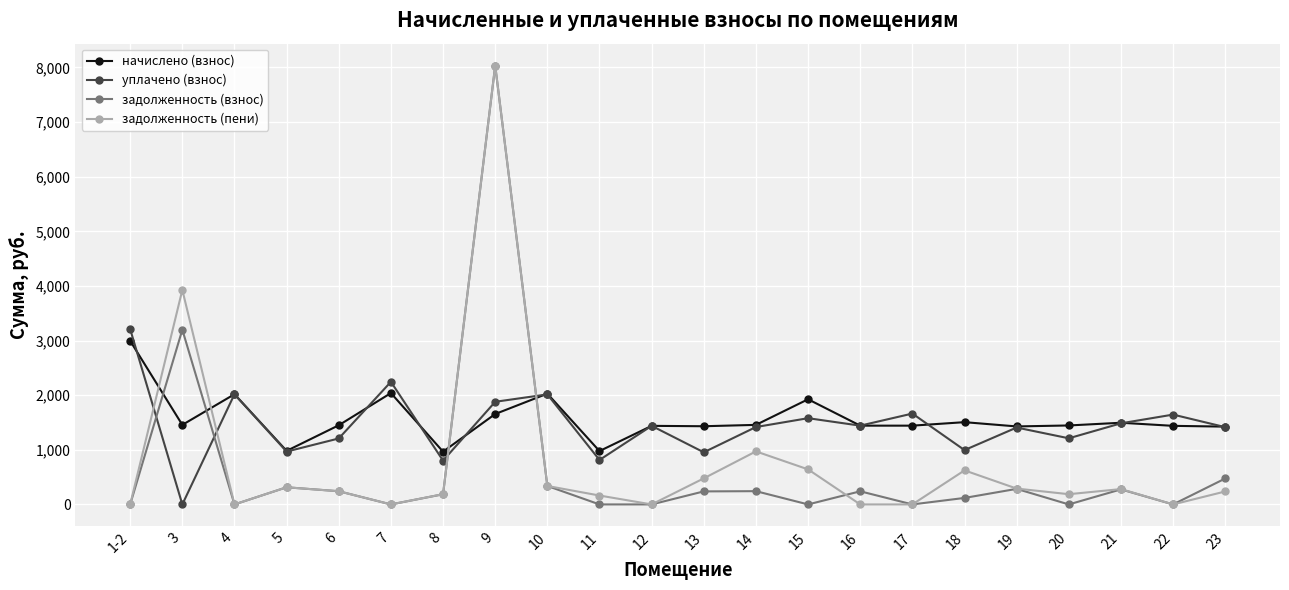

The value of задолженность (взнос) at 17 is 2868.0. True or false?

False